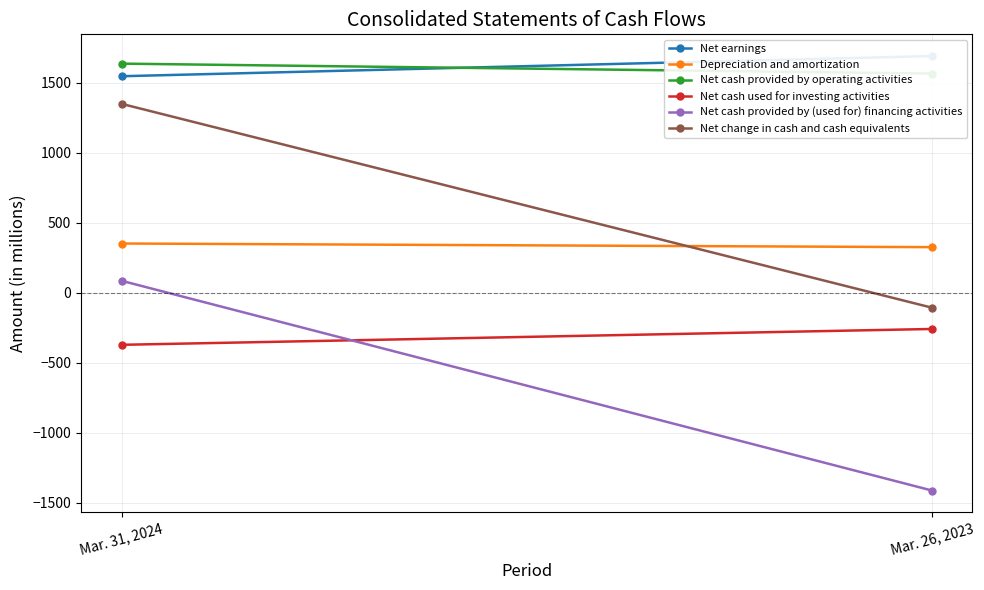

What is the label of the 2nd point from the right?

Mar. 31, 2024